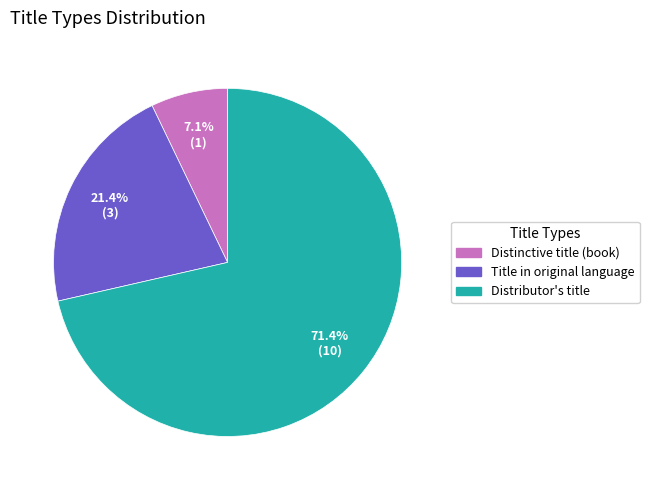

True or false: Distributor's title accounts for 71% of the total.

True